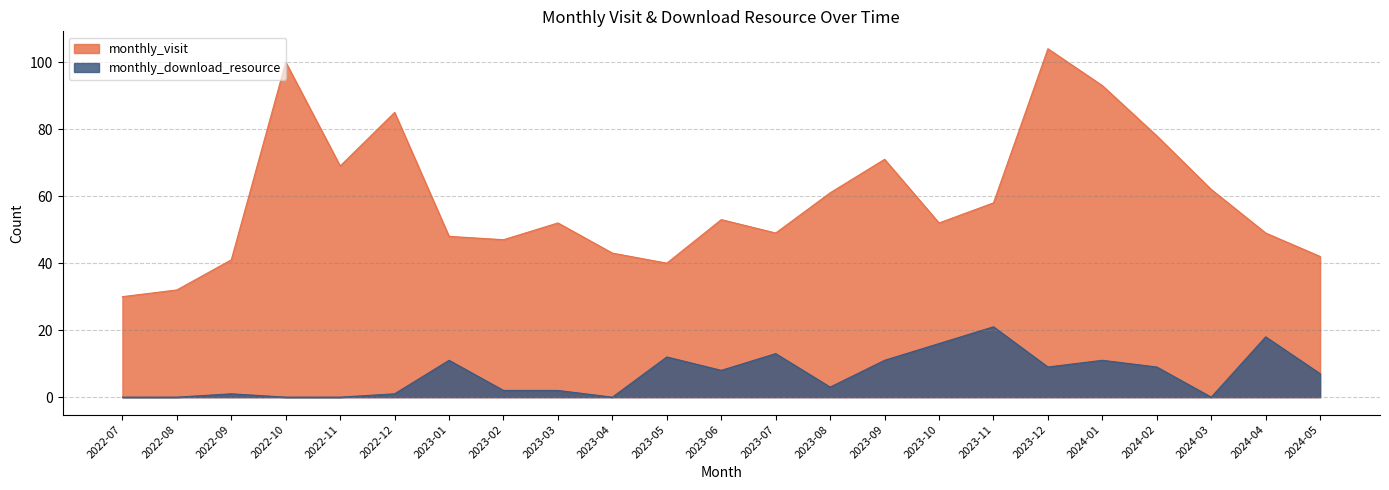

Reading right to left, what are all the values shown in this chart?

monthly_visit: 2024-05=42	2024-04=49	2024-03=62	2024-02=78	2024-01=93	2023-12=104	2023-11=58	2023-10=52	2023-09=71	2023-08=61	2023-07=49	2023-06=53	2023-05=40	2023-04=43	2023-03=52	2023-02=47	2023-01=48	2022-12=85	2022-11=69	2022-10=100	2022-09=41	2022-08=32	2022-07=30
monthly_download_resource: 2024-05=7	2024-04=18	2024-03=0	2024-02=9	2024-01=11	2023-12=9	2023-11=21	2023-10=16	2023-09=11	2023-08=3	2023-07=13	2023-06=8	2023-05=12	2023-04=0	2023-03=2	2023-02=2	2023-01=11	2022-12=1	2022-11=0	2022-10=0	2022-09=1	2022-08=0	2022-07=0